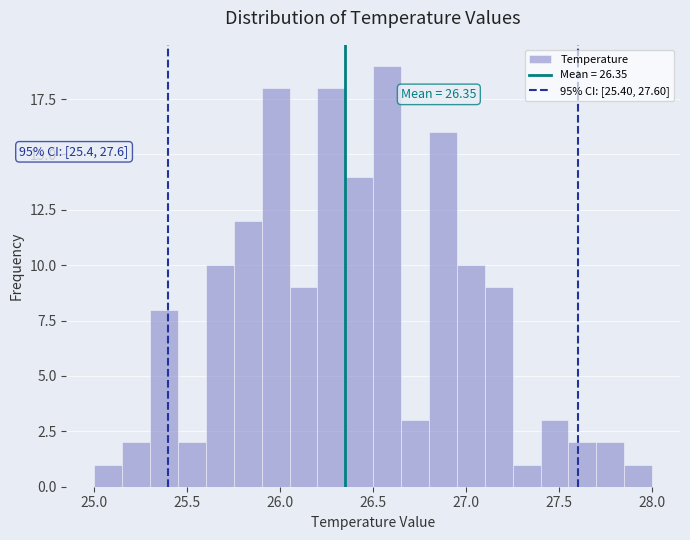

Around what value on the x-axis is the tallest bar? Give the approximate position of its centre, as read against the axis.

26.60